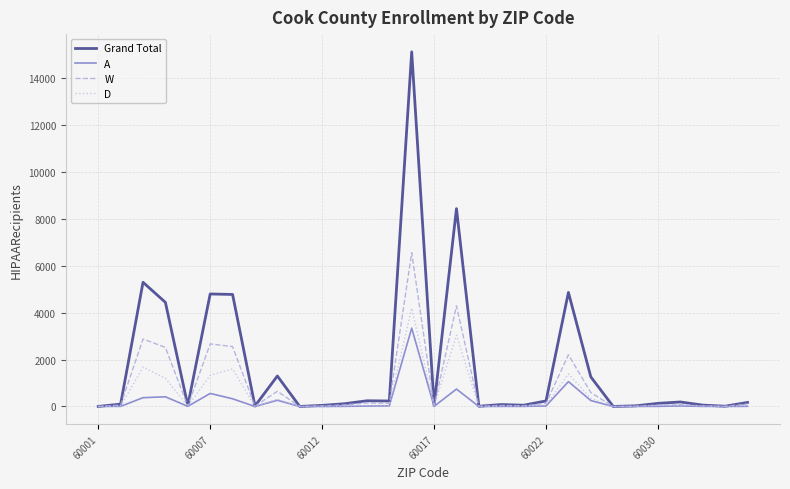

Count the number of data series in this chart.

4